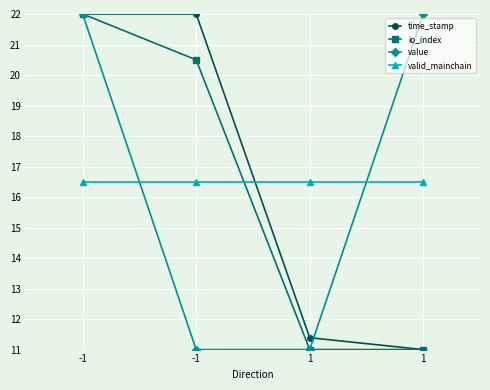

Reading right to left, extract all data points from this chart.

time_stamp: 1=11.0	1=11.4	-1=22.0	-1=22.0
io_index: 1=11.0	1=11.0	-1=20.5	-1=22.0
value: 1=22.0	1=11.0	-1=11.0	-1=22.0
valid_mainchain: 1=16.5	1=16.5	-1=16.5	-1=16.5